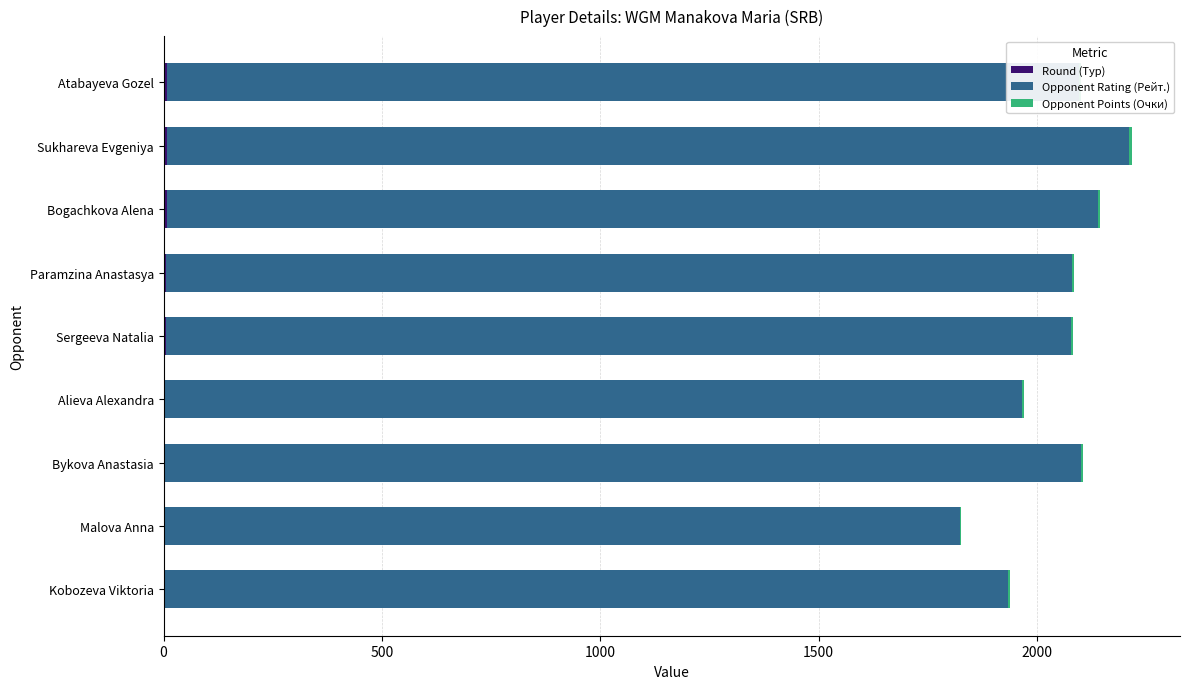

How many series are shown in this chart?

3